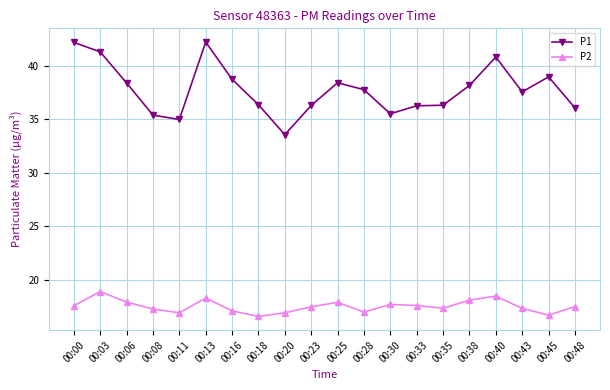

Is the value of P2 at 00:23 greater than the value of P1 at 00:40?

No